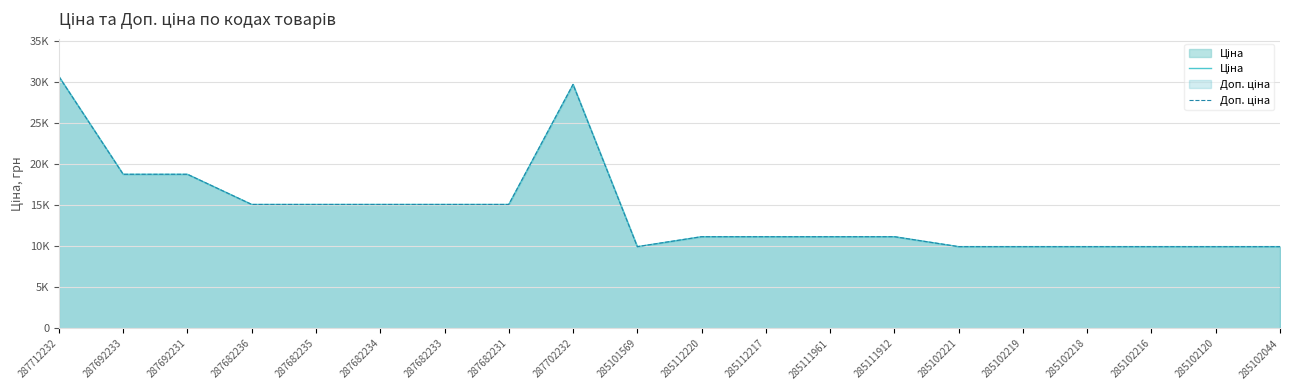

Count the number of data series in this chart.

2